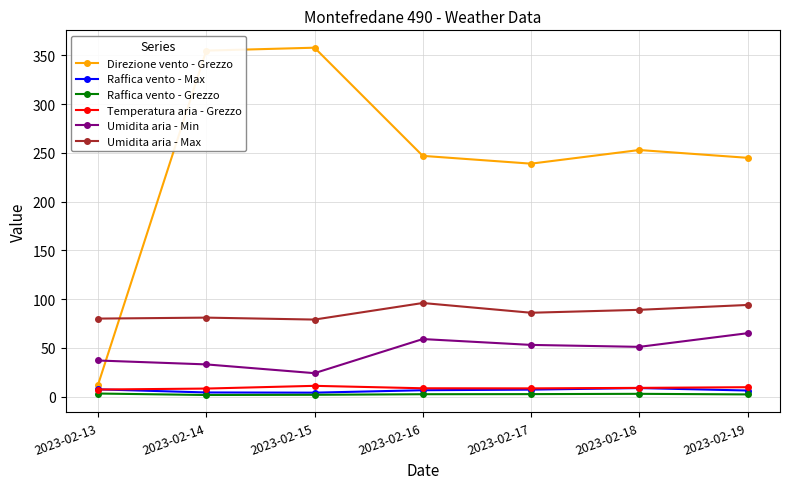

True or false: Temperatura aria - Grezzo has more than 0 interior local peaks.

True